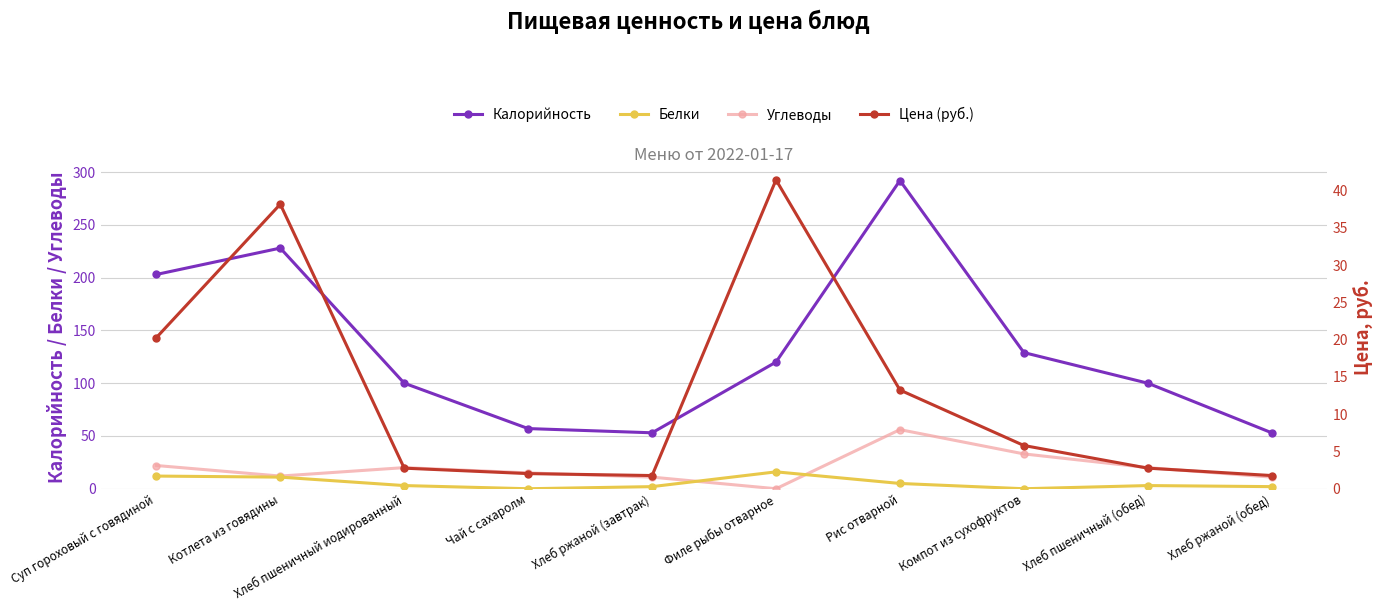

Which has a higher value, Хлеб пшеничный иодированный or Чай с сахаролм?

Хлеб пшеничный иодированный